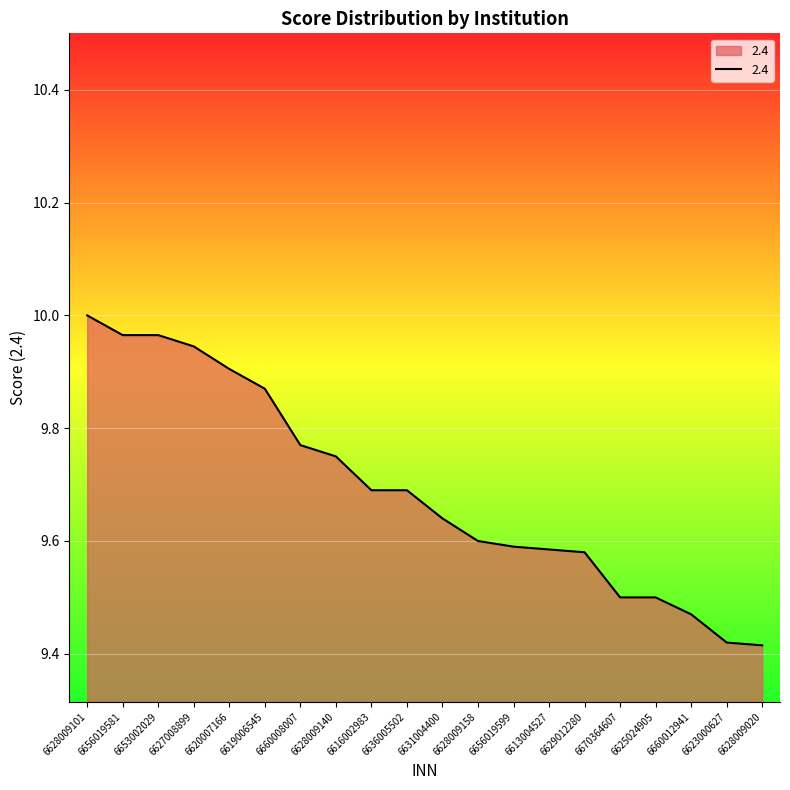

Does the chart have visible grid lines?

Yes